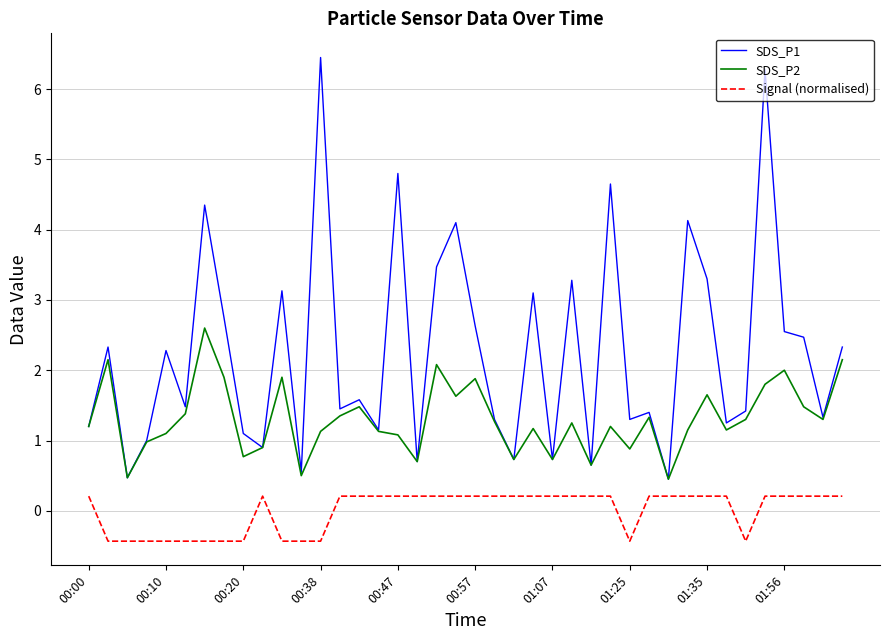

At how many categories does at least one series exceed 6?

2